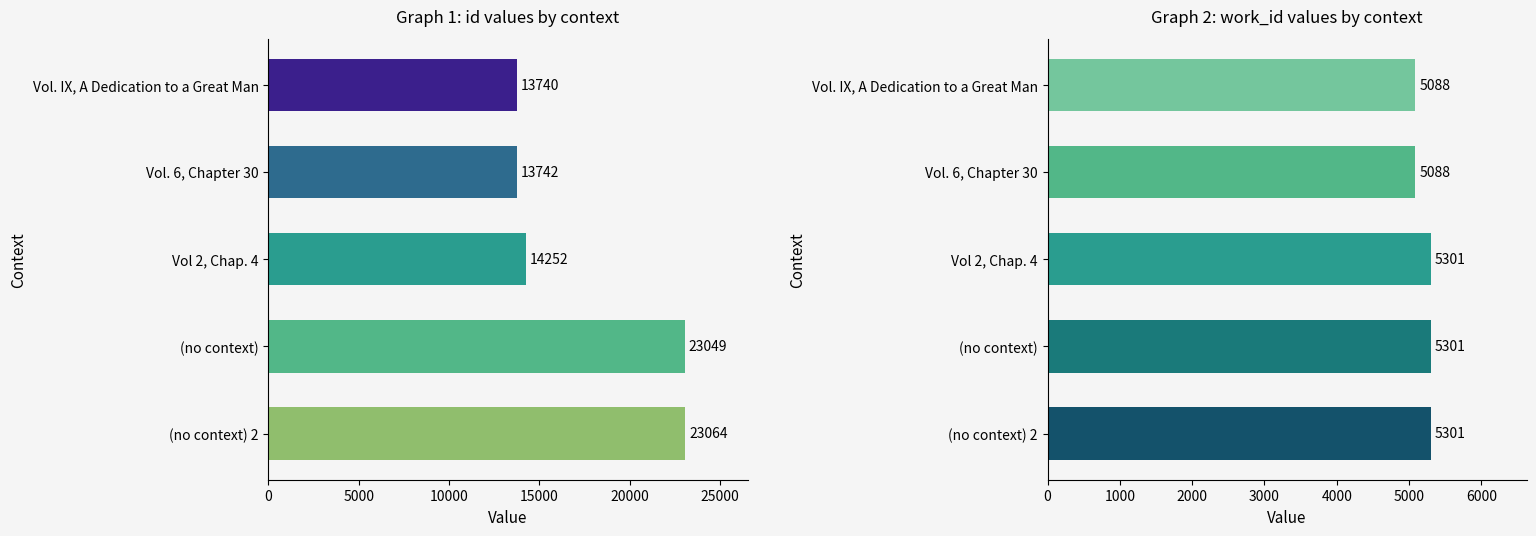

What is the value of the id bar at the 5th from the left?

23064